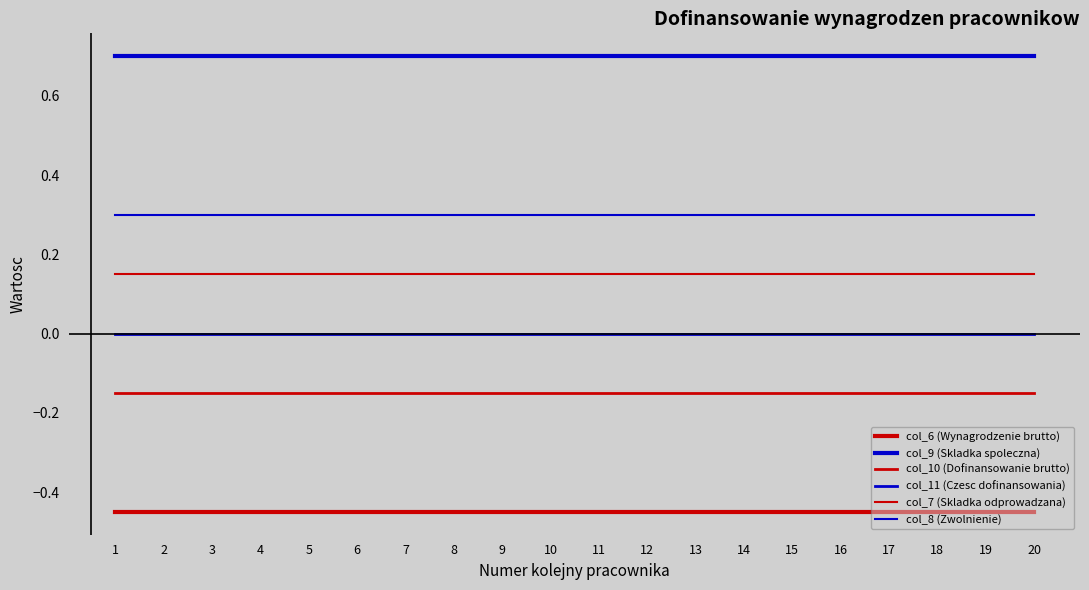

Does the chart display data point markers on the line(s)?

No